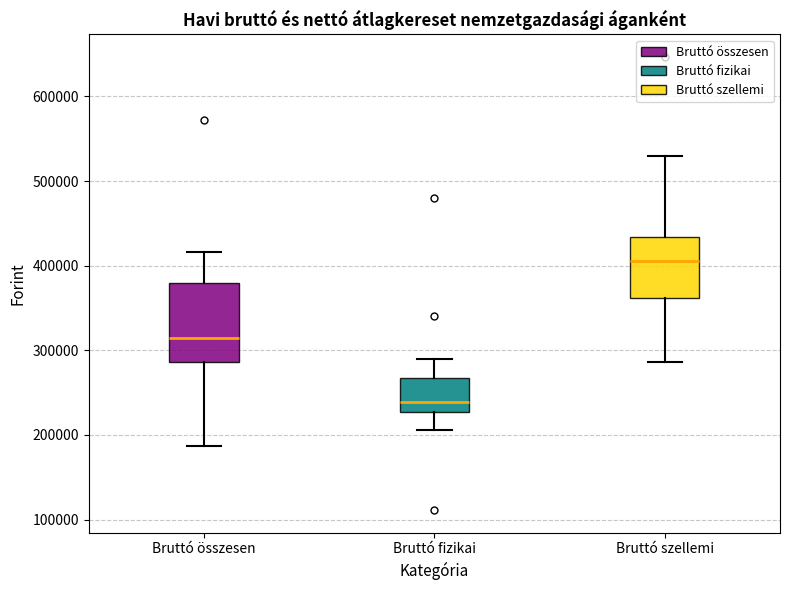

Where does the lower whisker of the box for Bruttó összesen end on the y-axis? The values are not printed on the chart, so give them approximately, as read against the axis.

190000